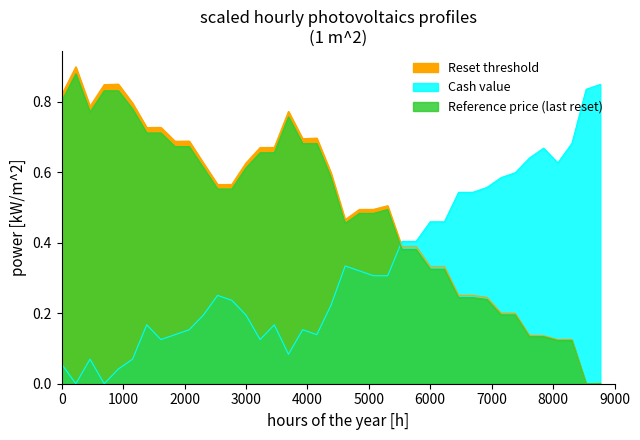

True or false: Reset threshold has a value of 0.0 at 38.

False